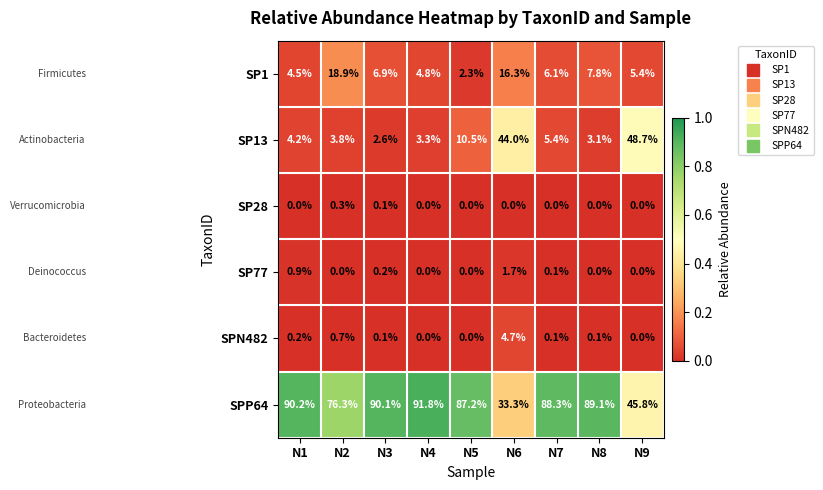

Count the number of data series in this chart.

6